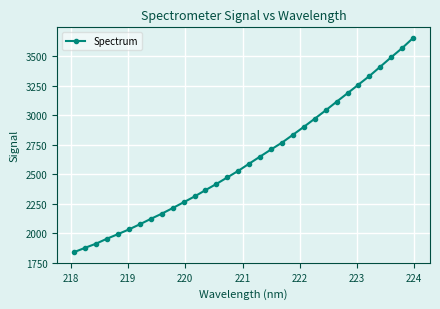

What is the average value?

2625.9